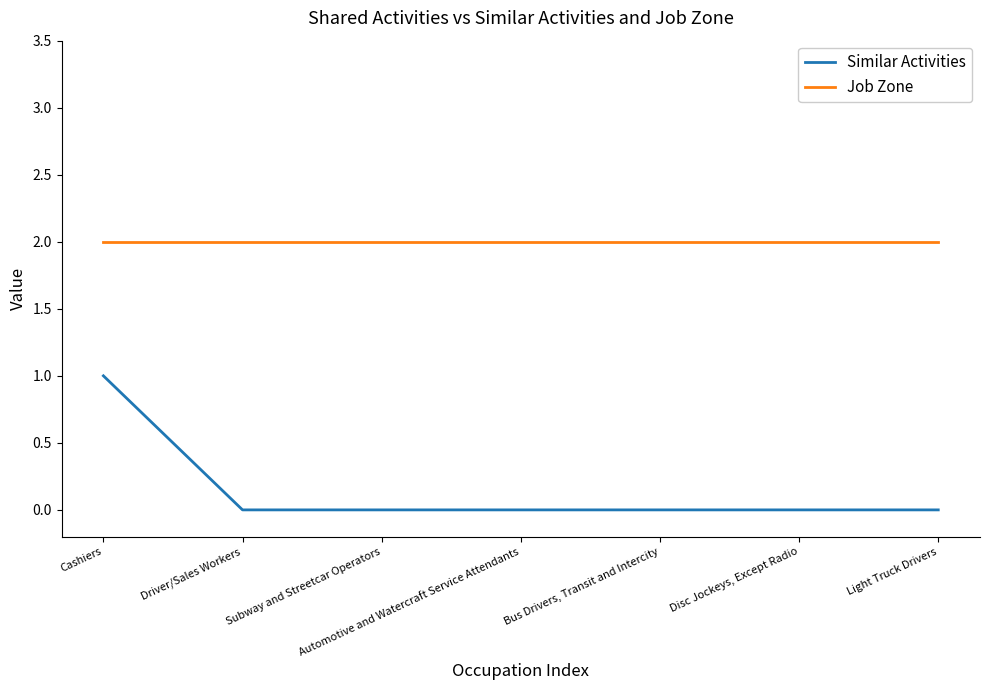

Which series has the largest total across all categories?

Job Zone